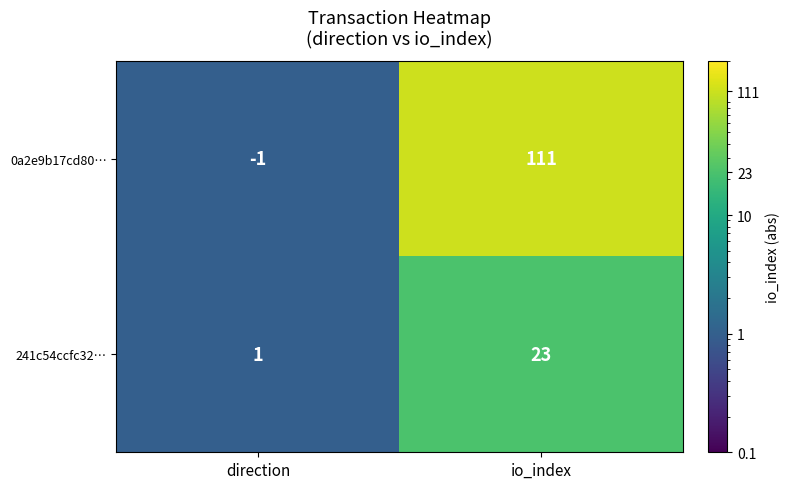

At which label does 241c54ccfc32… reach its peak?

io_index